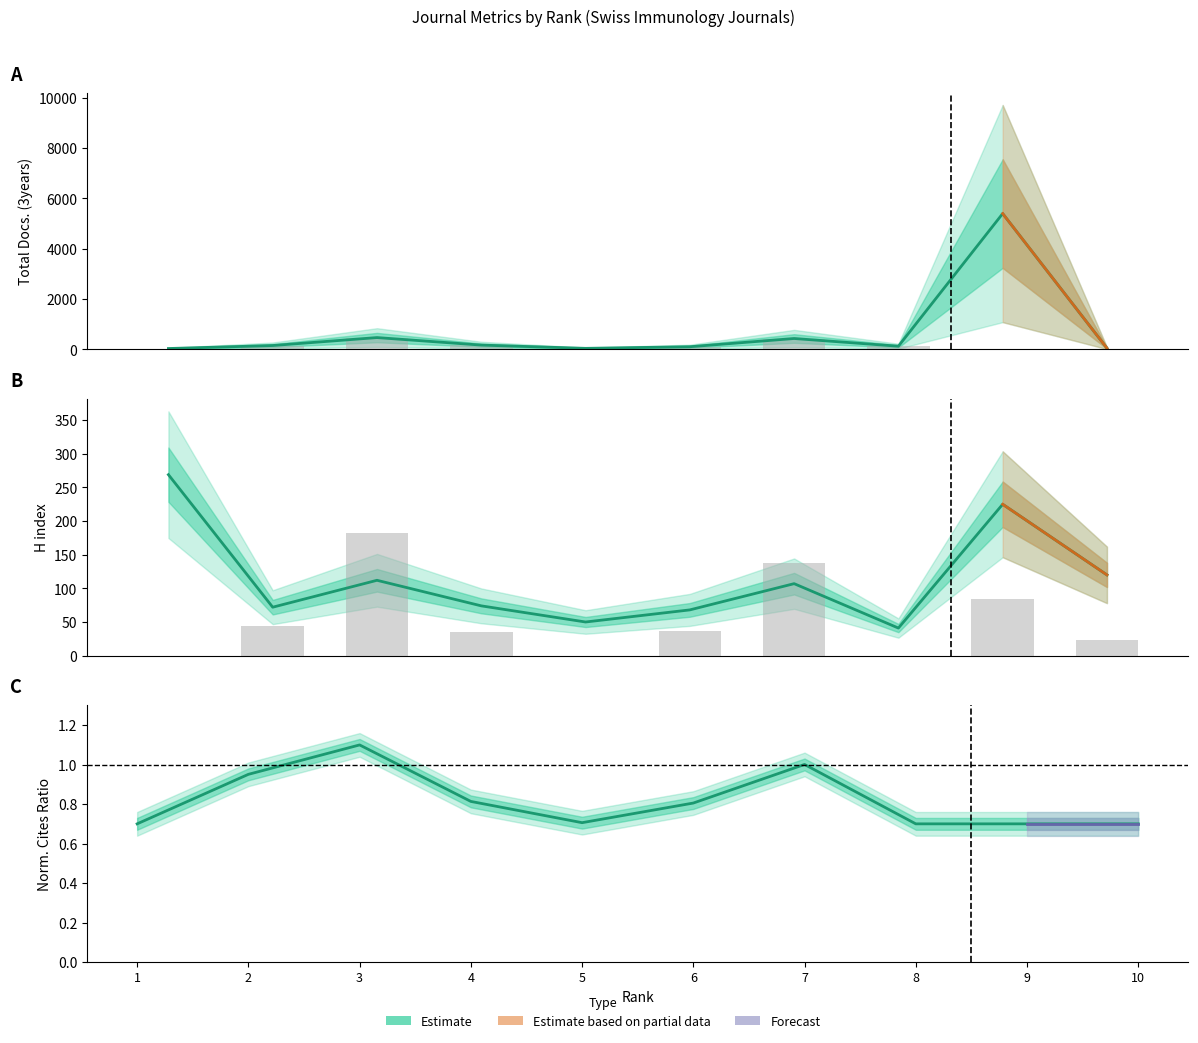

The value of Total Docs. (2011) at 5 is 0.0. True or false?

True